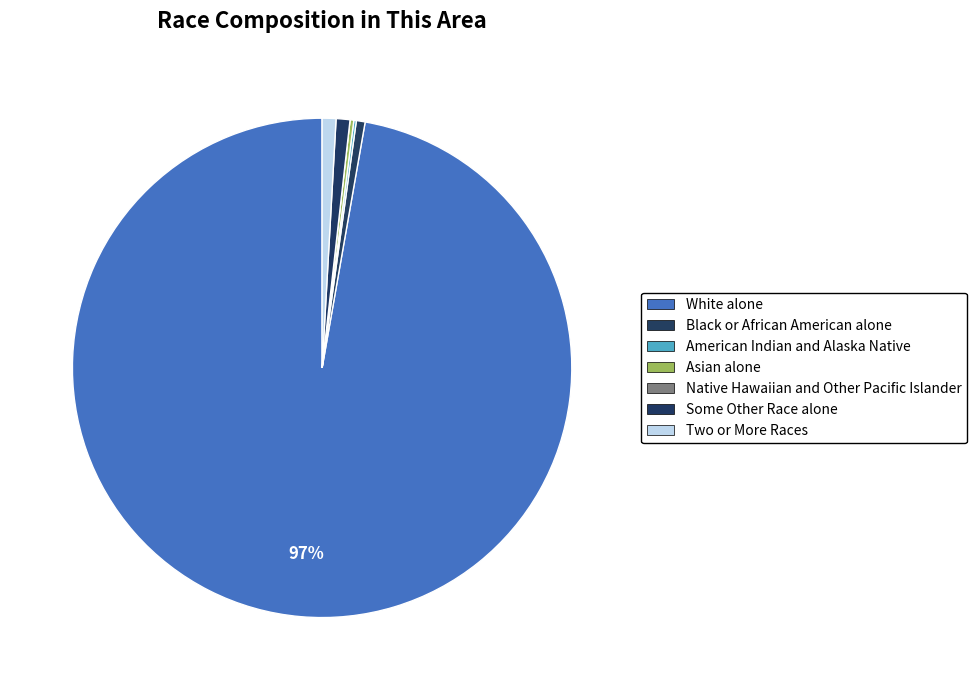

To the nearest percent, what is the difference between the largest and smallest slice percentages?

97%